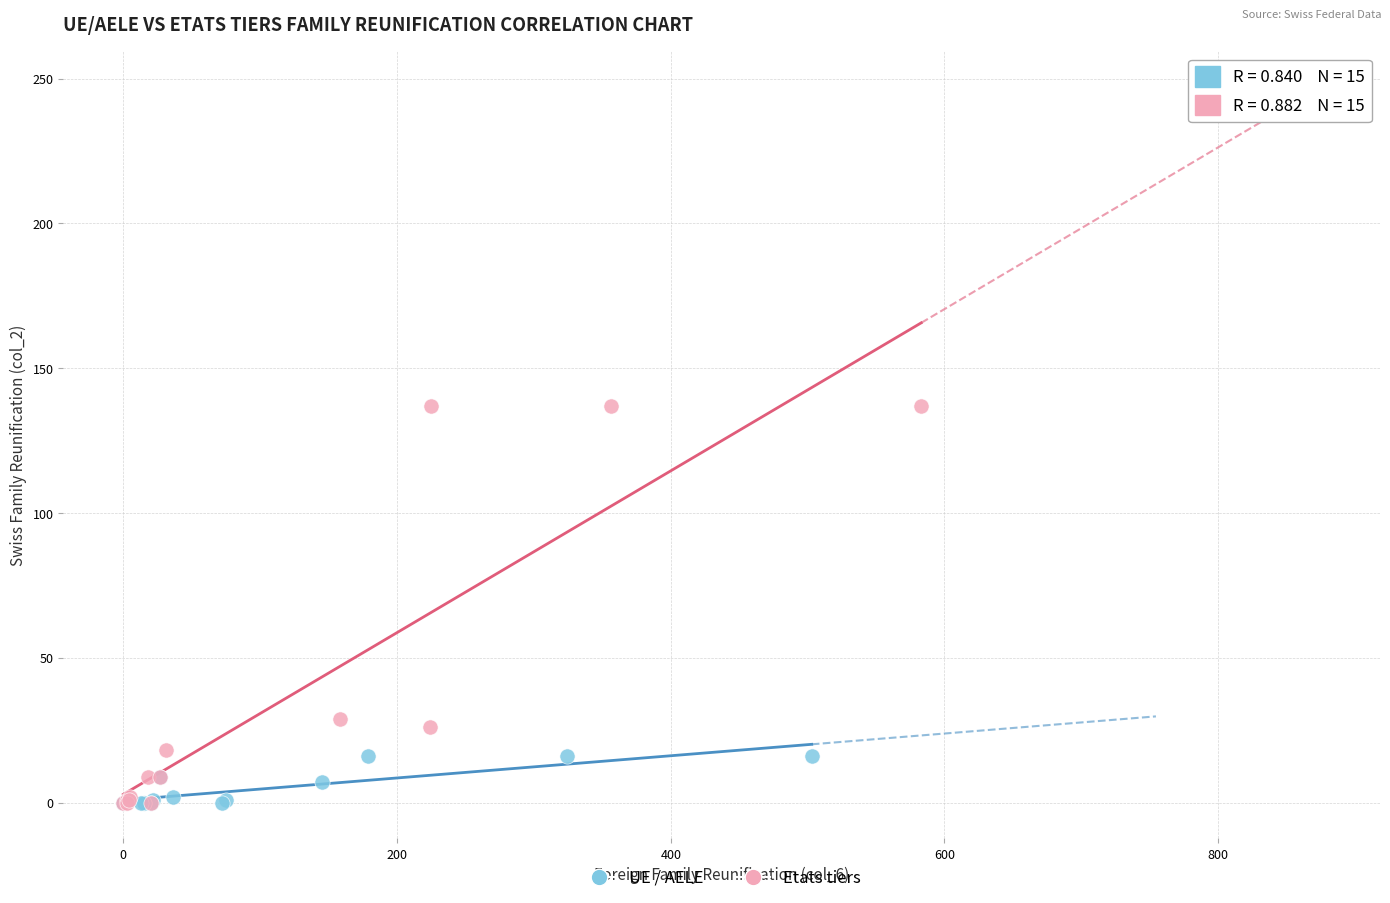

Which series has the largest Y range (max minus min)?

Etats tiers